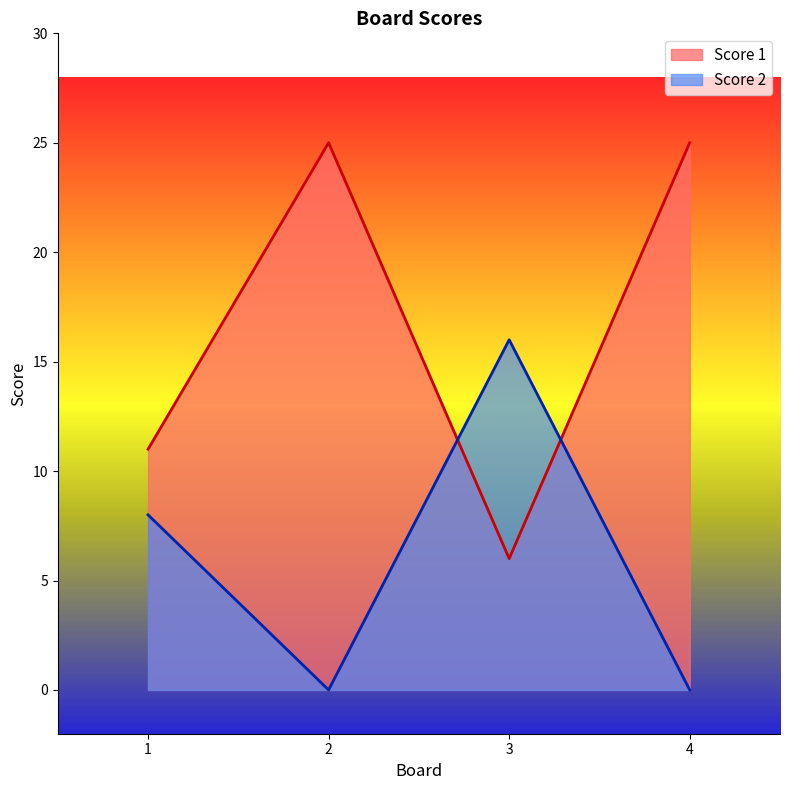

How many lines are shown in the chart?

2